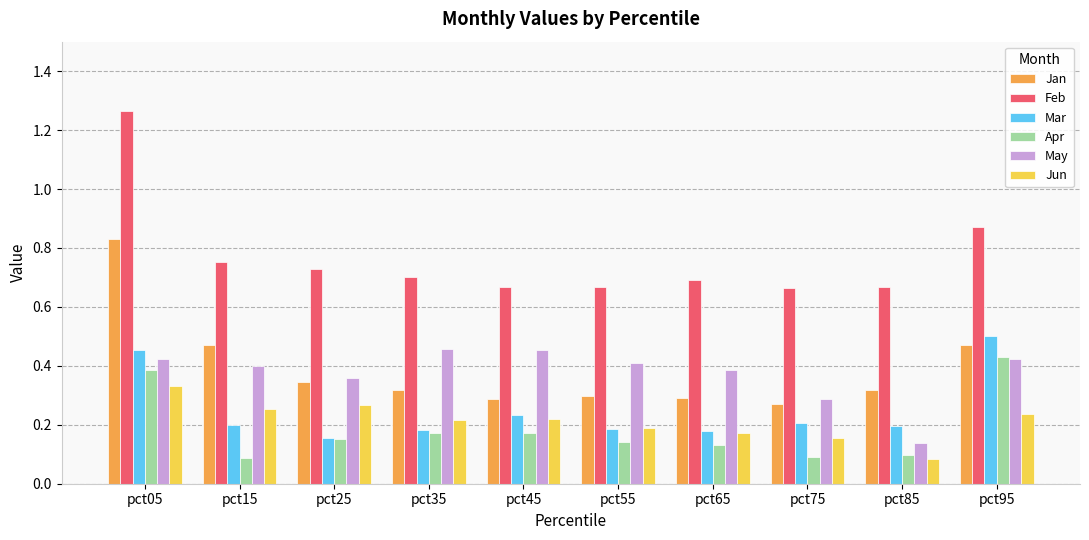

Which category has the highest value across all series?

pct05